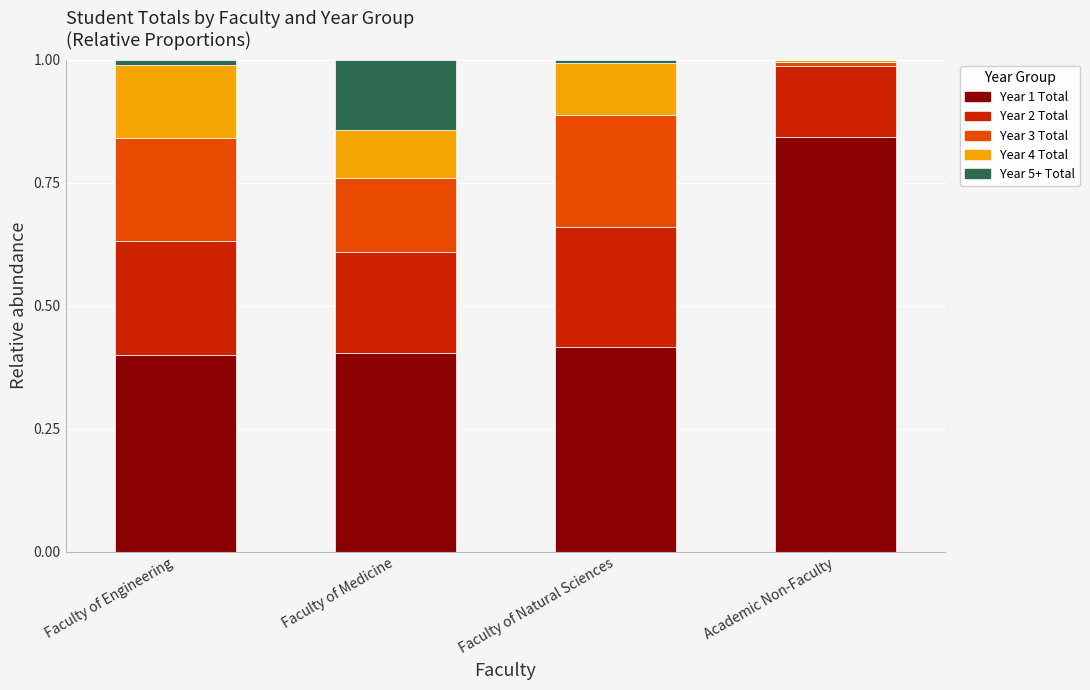

The Year 1 Total series shows 0.2 at Faculty of Natural Sciences. True or false?

False